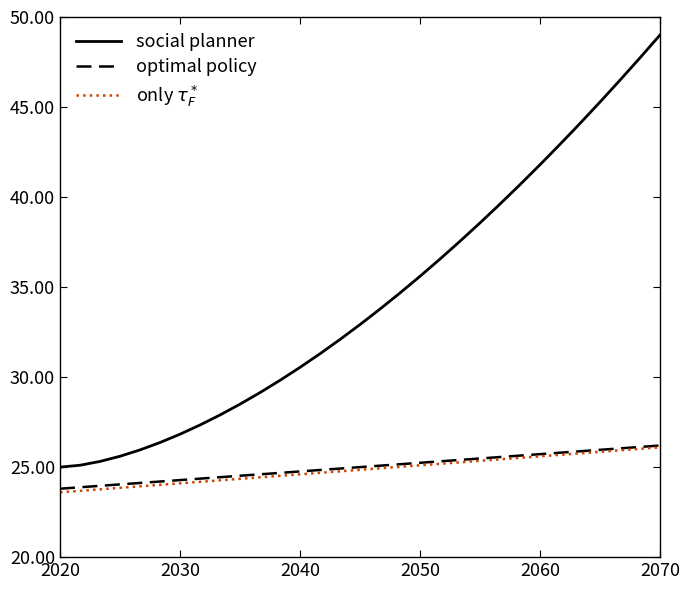

Which series has the largest range (max minus min)?

social planner